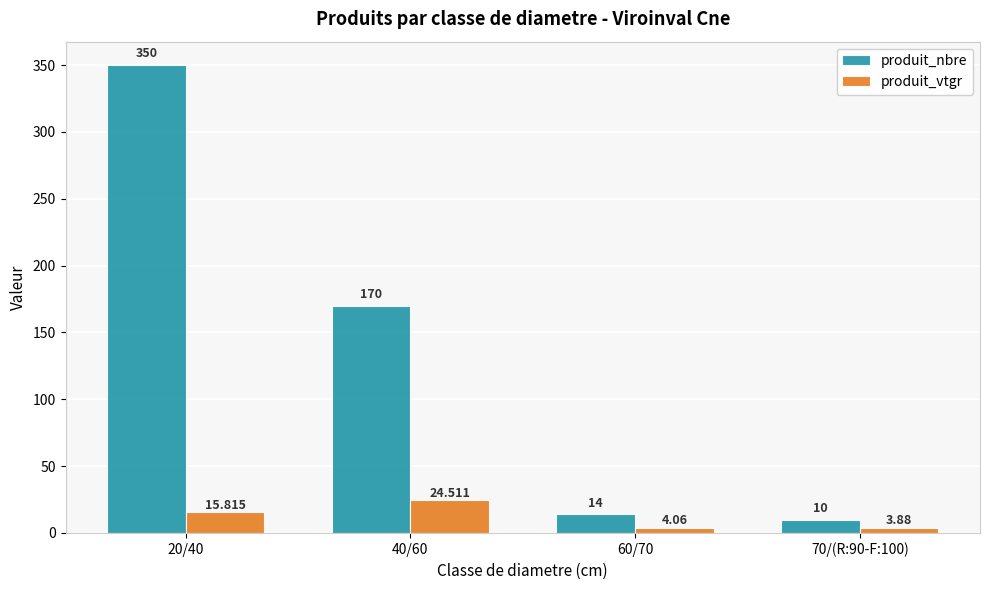

What position from the left is 20/40?

1